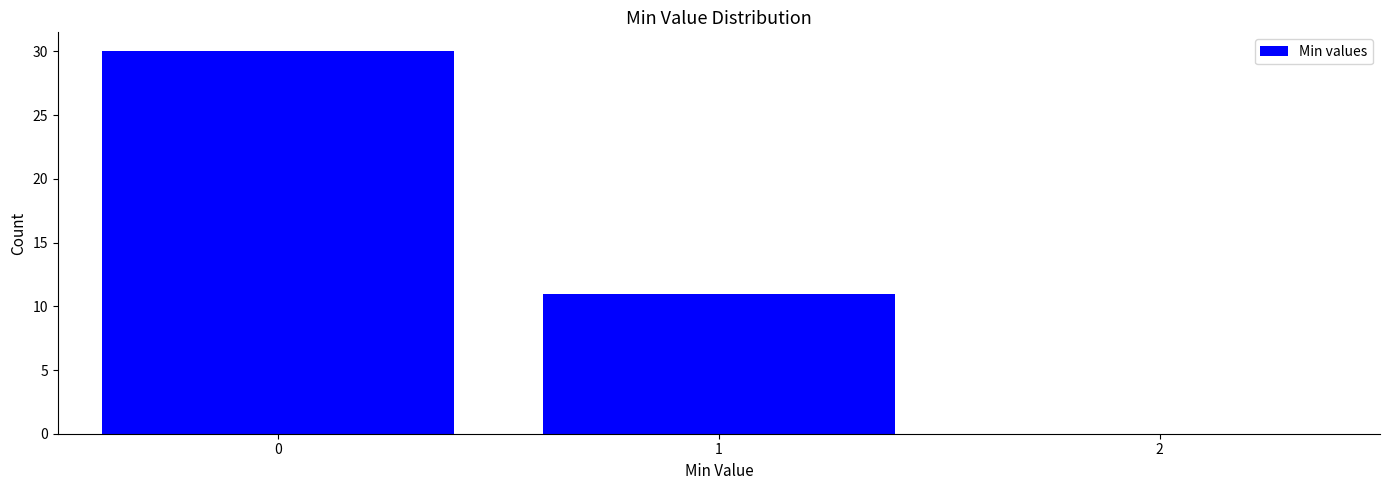

Reading left to right, what are all the values shown in this chart?

0=30	1=11	2=0